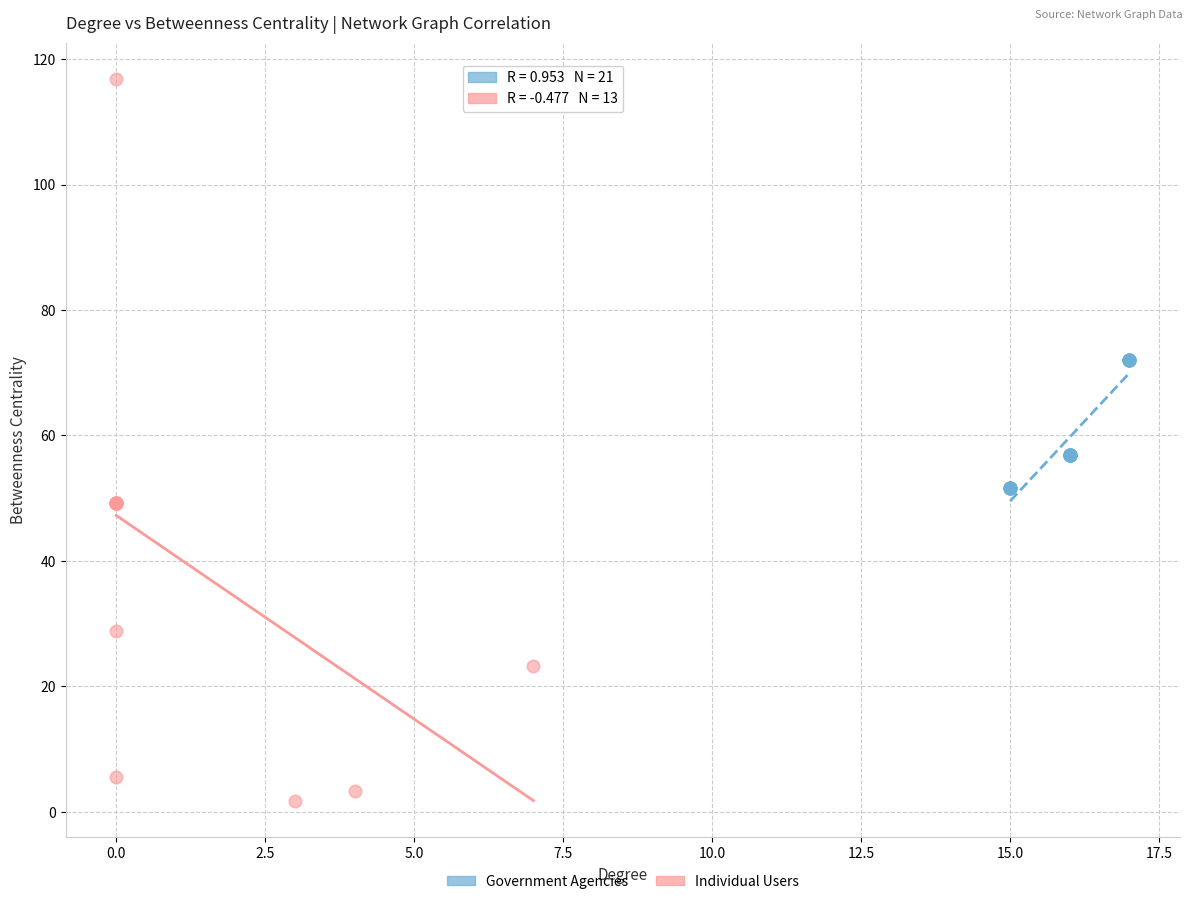

Which series has the largest Y range (max minus min)?

Individual Users